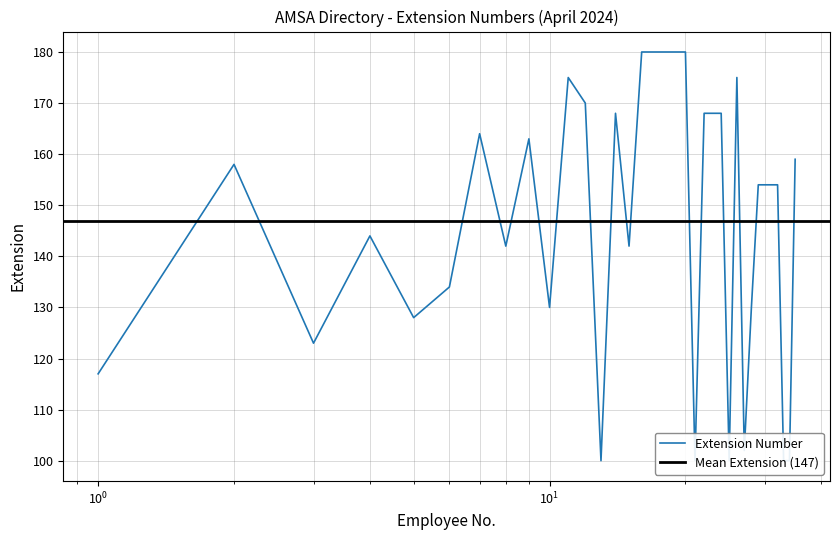

Read the value at 20, to the nearest 5.

180